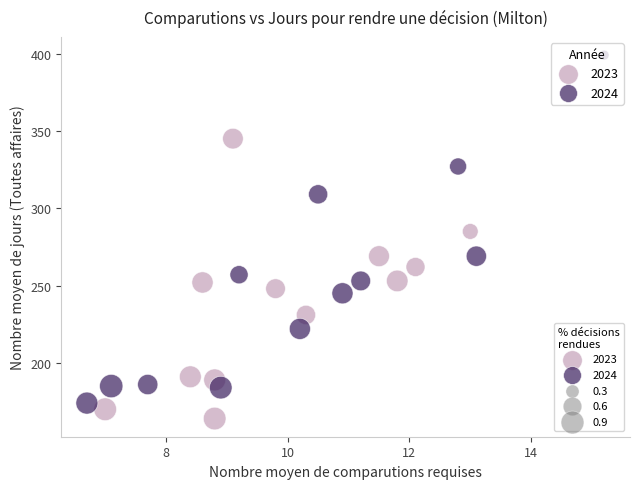

Which series has the largest Y range (max minus min)?

2024